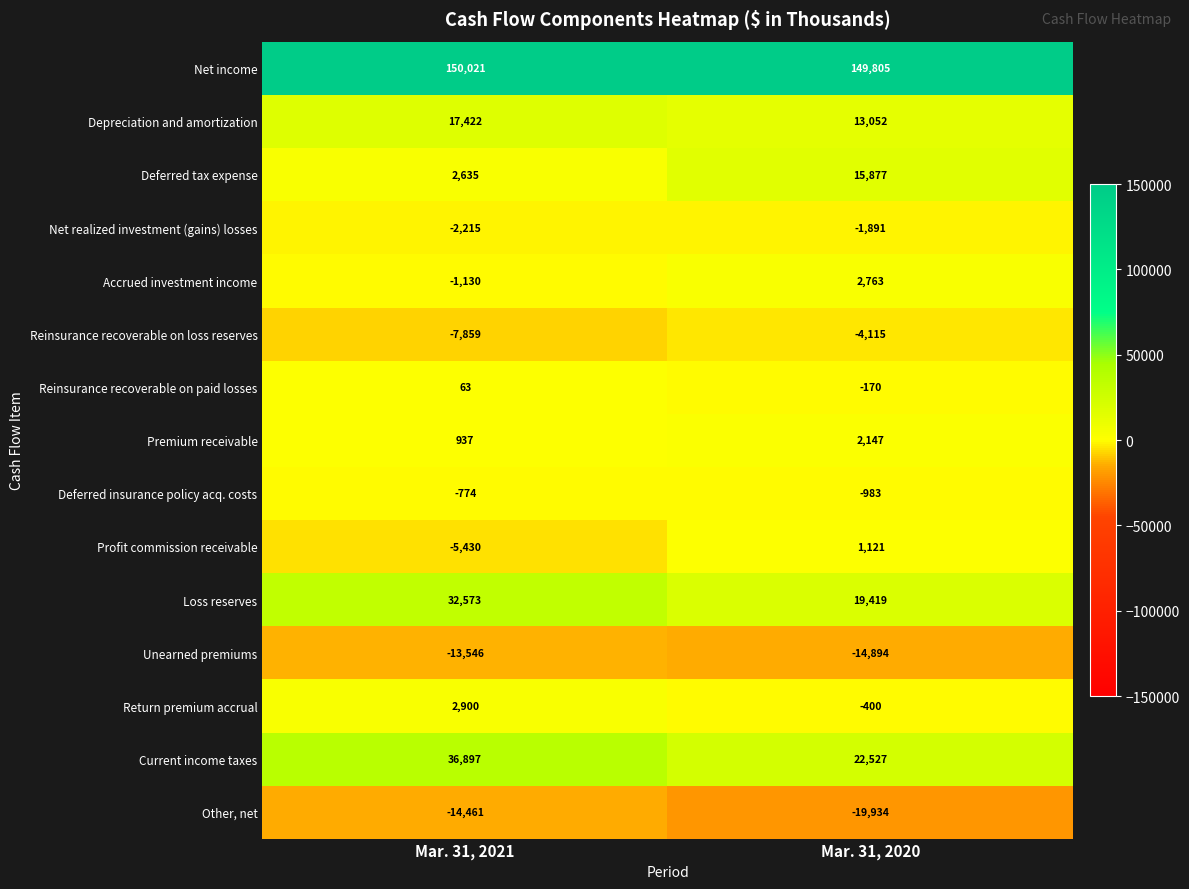

Reading left to right, transcribe all the data shown in this chart.

Net income: Mar. 31, 2021=150021	Mar. 31, 2020=149805
Depreciation and amortization: Mar. 31, 2021=17422	Mar. 31, 2020=13052
Deferred tax expense: Mar. 31, 2021=2635	Mar. 31, 2020=15877
Net realized investment (gains) losses: Mar. 31, 2021=-2215	Mar. 31, 2020=-1891
Accrued investment income: Mar. 31, 2021=-1130	Mar. 31, 2020=2763
Reinsurance recoverable on loss reserves: Mar. 31, 2021=-7859	Mar. 31, 2020=-4115
Reinsurance recoverable on paid losses: Mar. 31, 2021=63	Mar. 31, 2020=-170
Premium receivable: Mar. 31, 2021=937	Mar. 31, 2020=2147
Deferred insurance policy acq. costs: Mar. 31, 2021=-774	Mar. 31, 2020=-983
Profit commission receivable: Mar. 31, 2021=-5430	Mar. 31, 2020=1121
Loss reserves: Mar. 31, 2021=32573	Mar. 31, 2020=19419
Unearned premiums: Mar. 31, 2021=-13546	Mar. 31, 2020=-14894
Return premium accrual: Mar. 31, 2021=2900	Mar. 31, 2020=-400
Current income taxes: Mar. 31, 2021=36897	Mar. 31, 2020=22527
Other, net: Mar. 31, 2021=-14461	Mar. 31, 2020=-19934